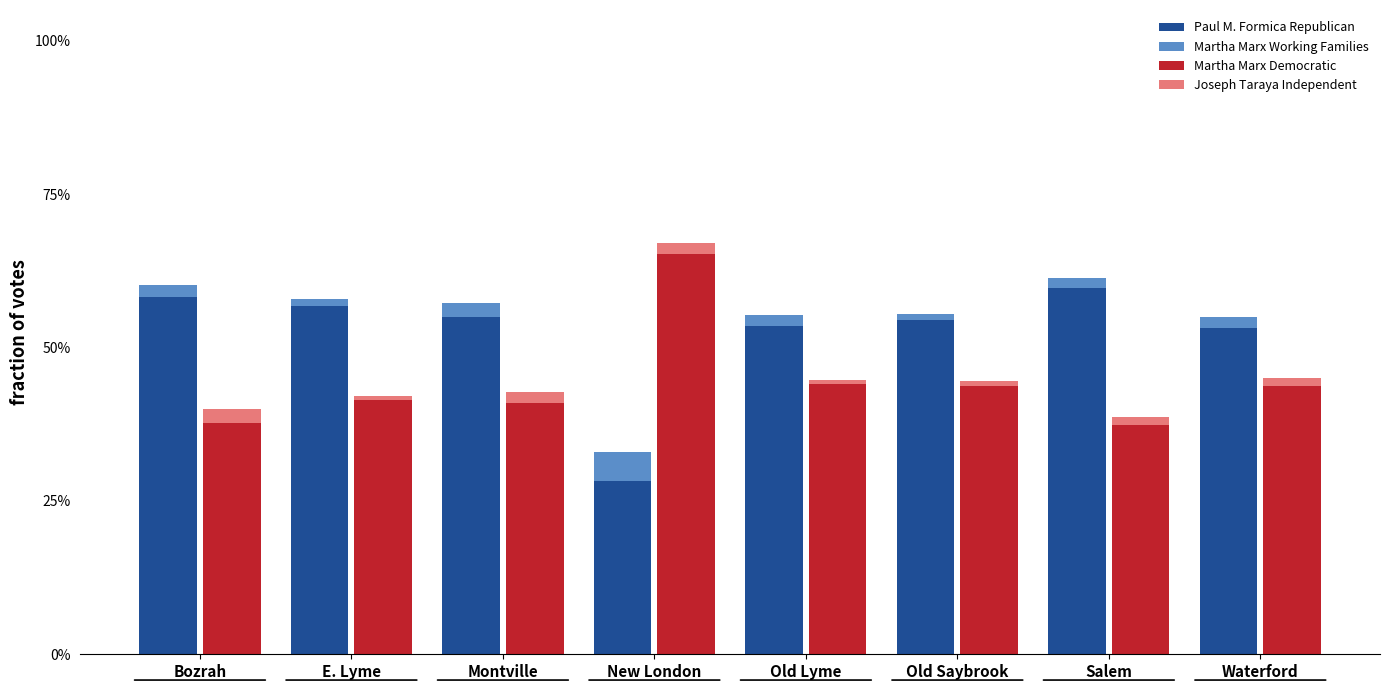

How many bars are there in each group?

4